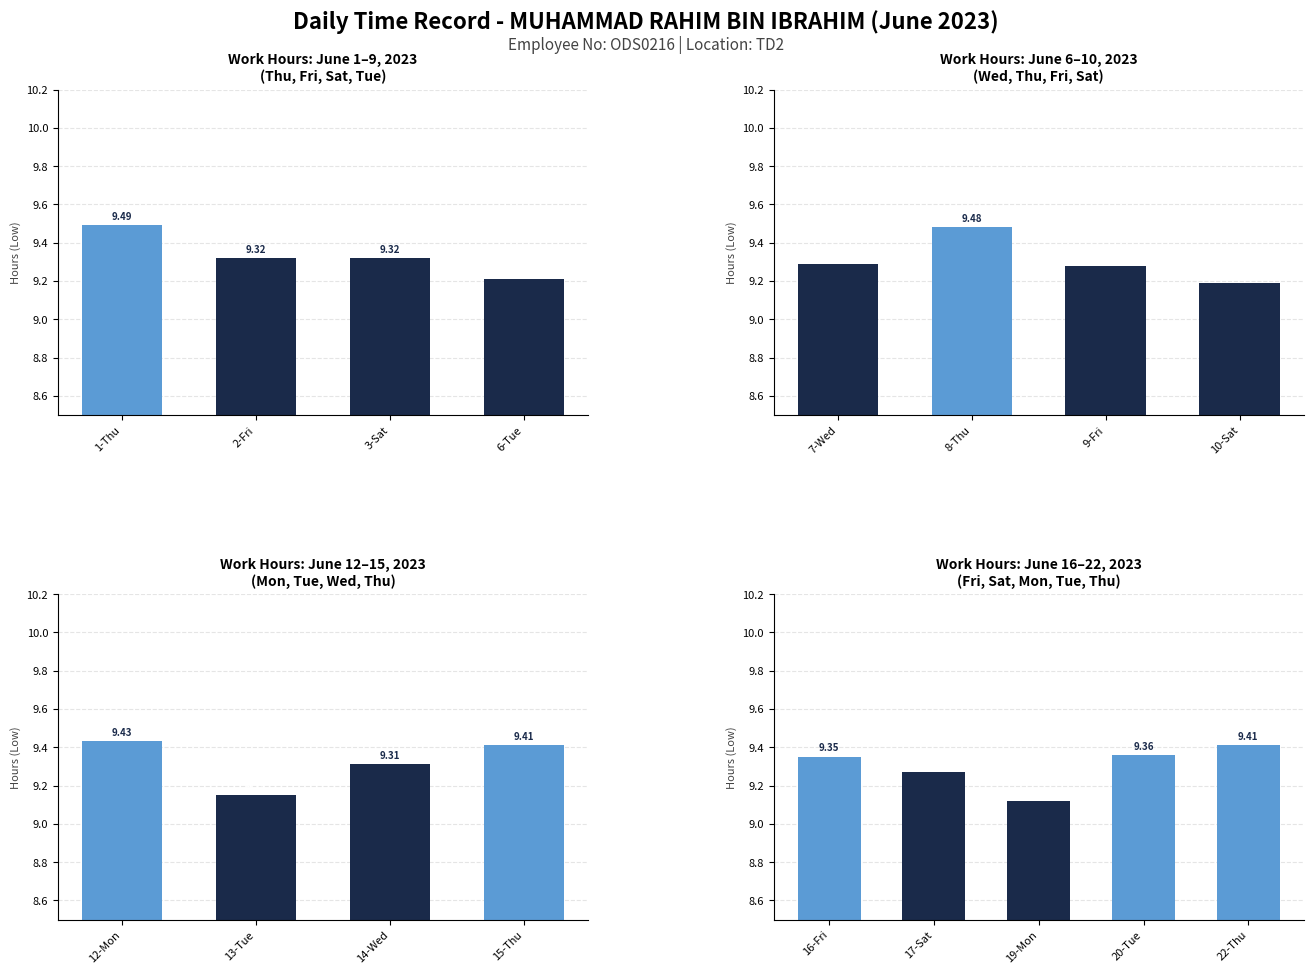

What is the difference between the second highest and minimum values?

0.2